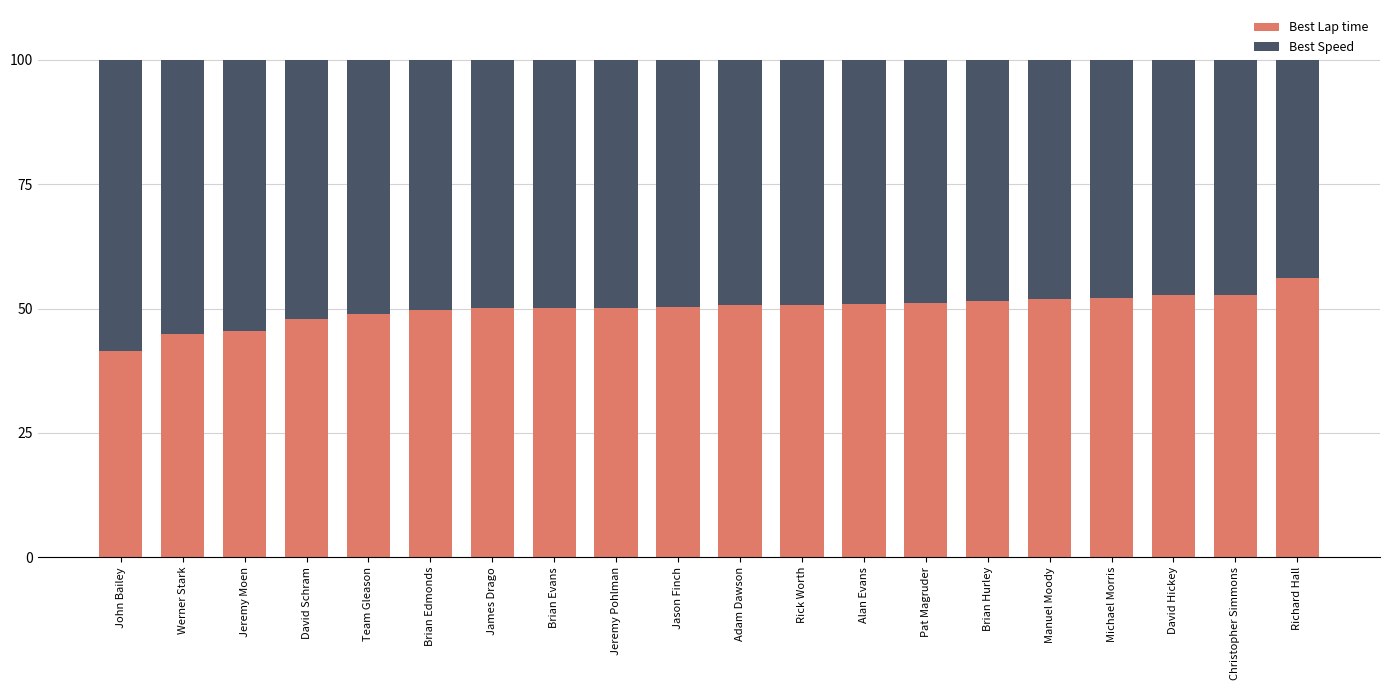

What is the total value across all series at Jeremy Pohlman?

100.0